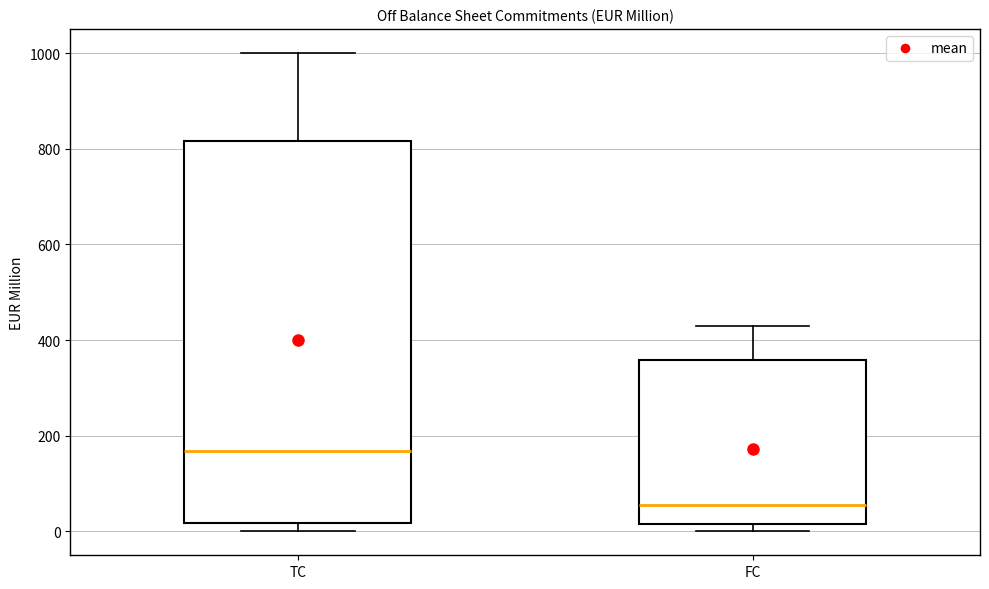

Reading left to right, transcribe this box plot: for each box, give where its median line is, the range the box spans, and where its two whiskers end, as read against the y-axis. The values are not printed on the chart, so give them approximately, as read against the axis.

TC: median 160, box 20 to 820, whiskers 0 to 1000
FC: median 60, box 20 to 360, whiskers 0 to 440